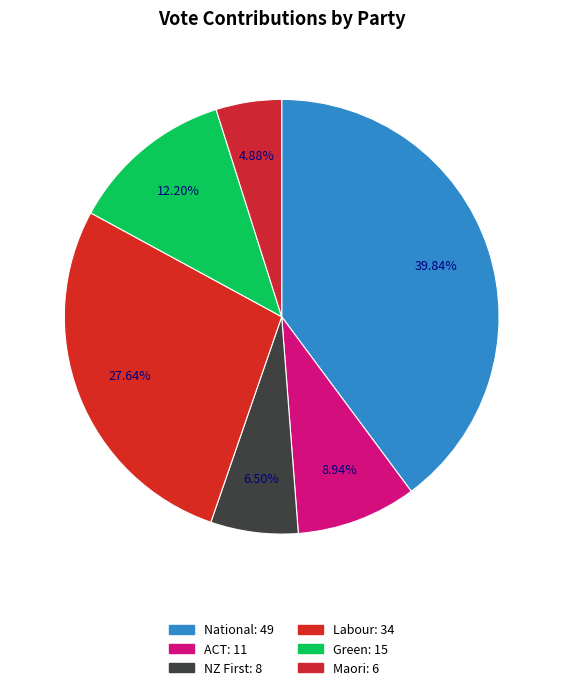

Rank the categories by value from lowest to highest.

Maori, NZ First, ACT, Green, Labour, National